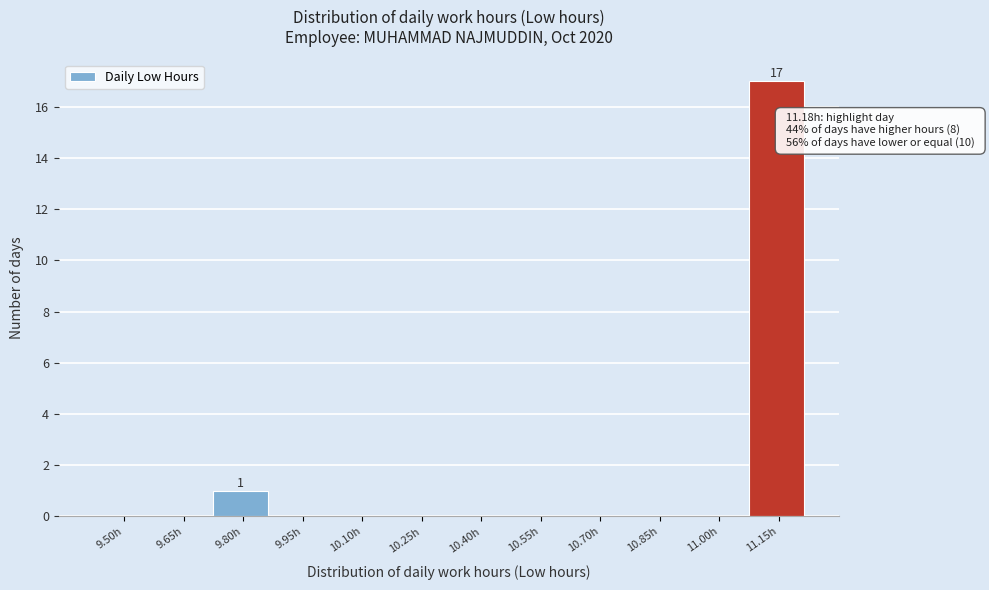

Reading left to right, extract all data points from this chart.

9.50h=0	9.65h=0	9.80h=1	9.95h=0	10.10h=0	10.25h=0	10.40h=0	10.55h=0	10.70h=0	10.85h=0	11.00h=0	11.15h=17